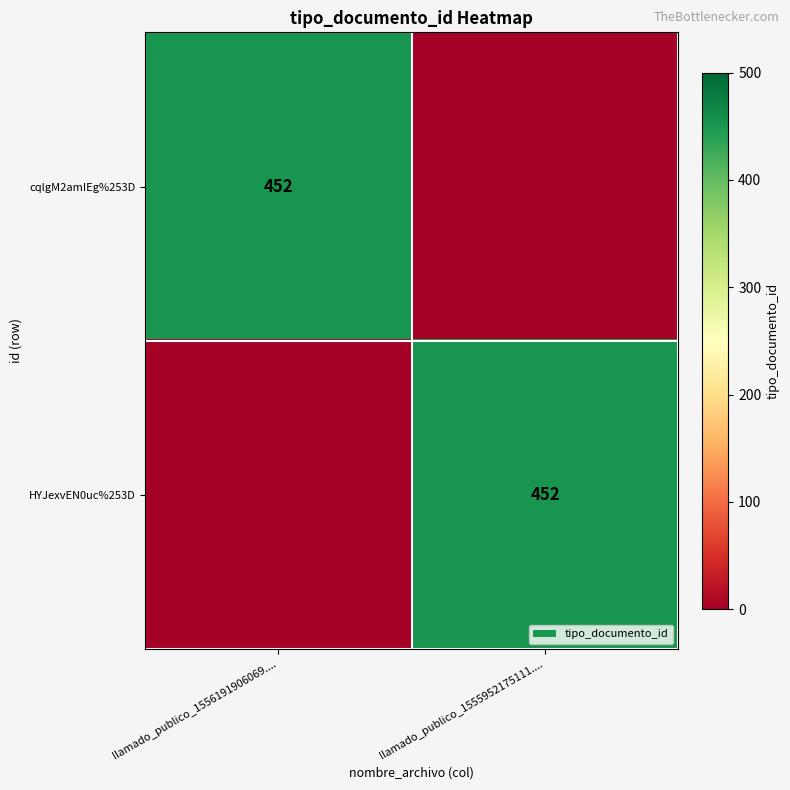

The cqlgM2amIEg%253D series shows 452 at llamado_publico_1556191906069..... True or false?

True